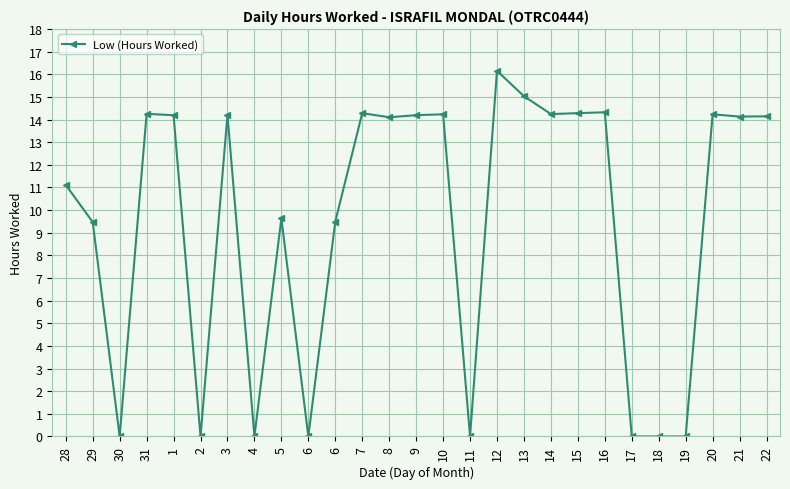

Is it true that the value at 22 is 23.9?

False